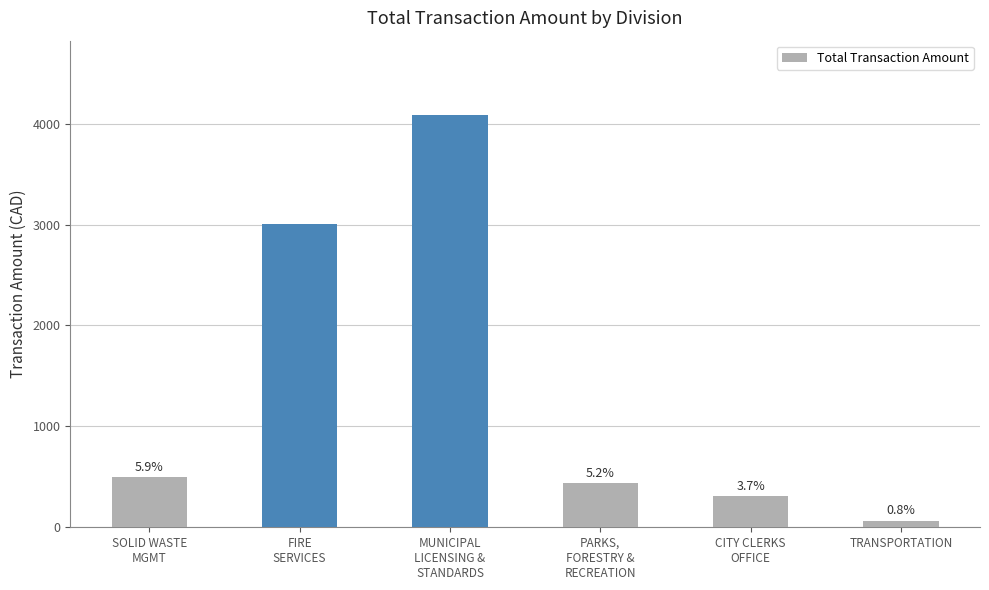

Where is the data nearest to the value 2076?

FIRE
SERVICES